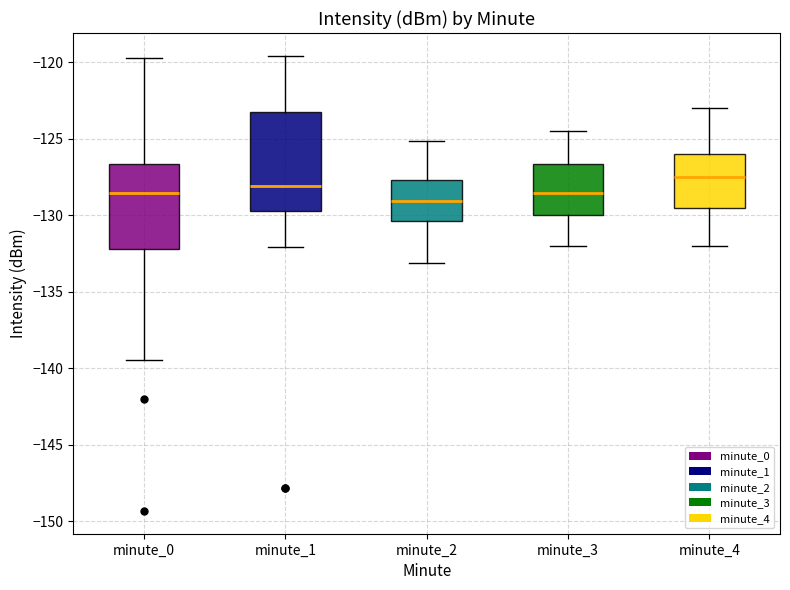

Comparing the boxes themselves (not the whiskers), which one is the tallest?

minute_1